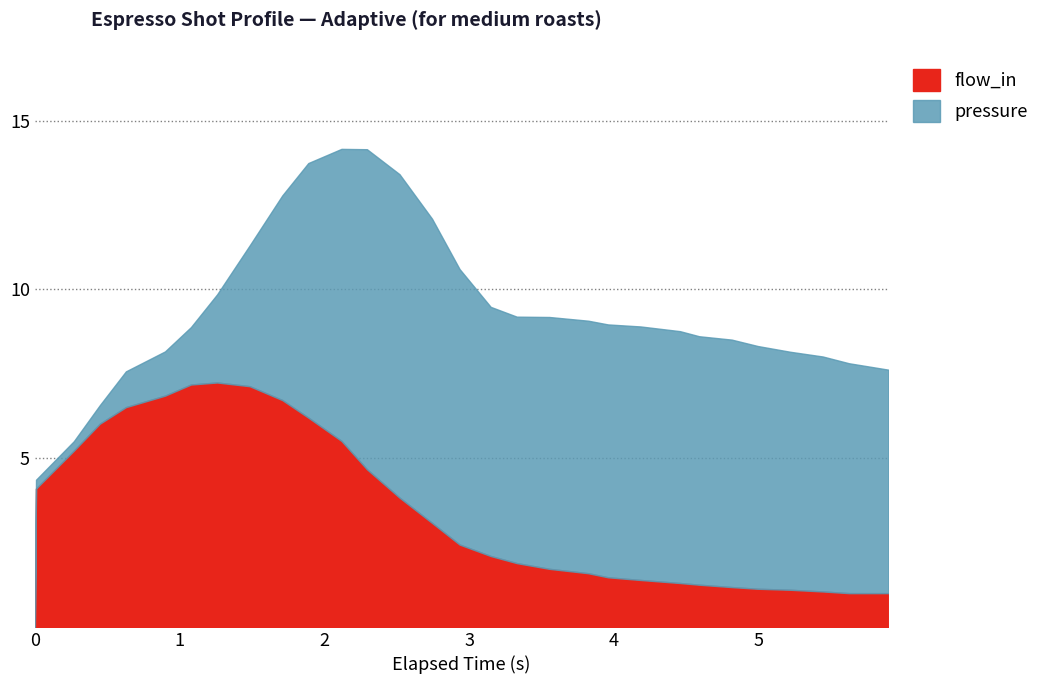

How many lines are shown in the chart?

2